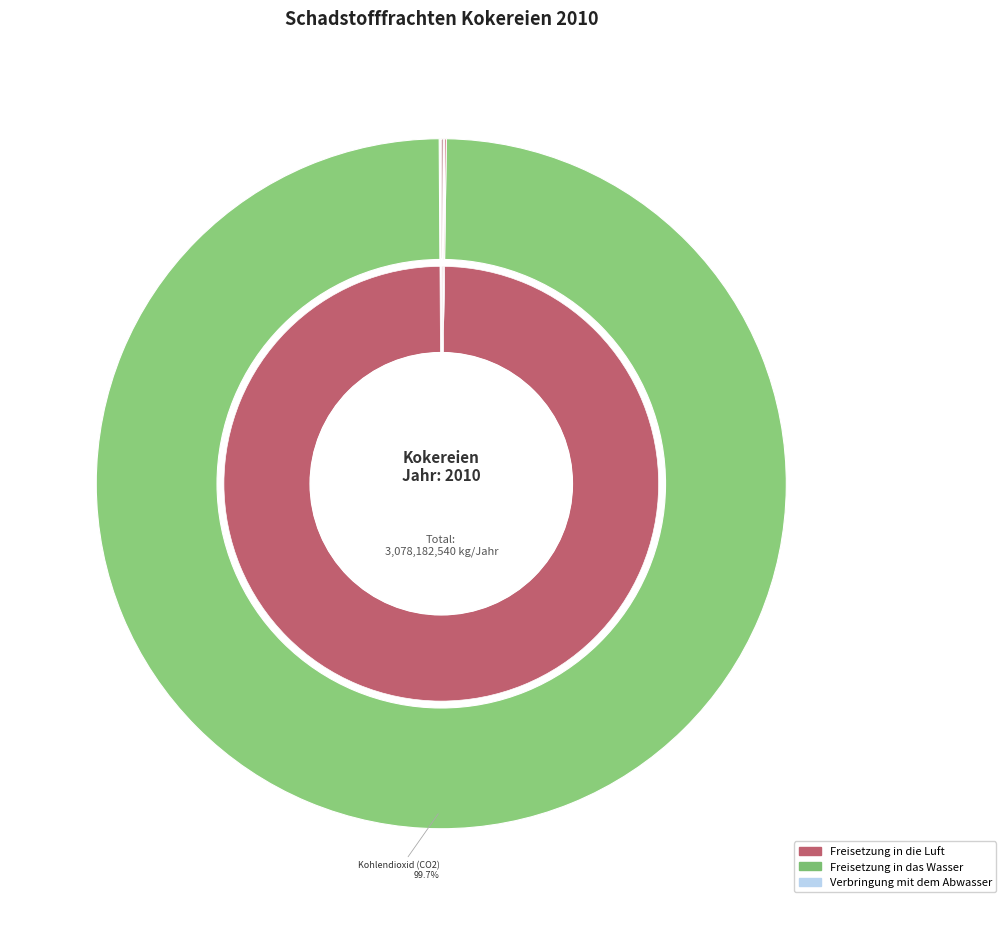

Rank the categories by Freisetzung in das Wasser value from lowest to highest.

Benzol, Cadmium und Verbindungen, Chloride, Feinstaub (PM10), Gesamtstickstoff, Kohlendioxid (CO2), Kohlenmonoxid (CO), Naphthalin, Quecksilber, Schwefeloxide, Stickoxide, PAK, Arsen und Verbindungen, Phenole, Cyanide, Fluoride, TOC